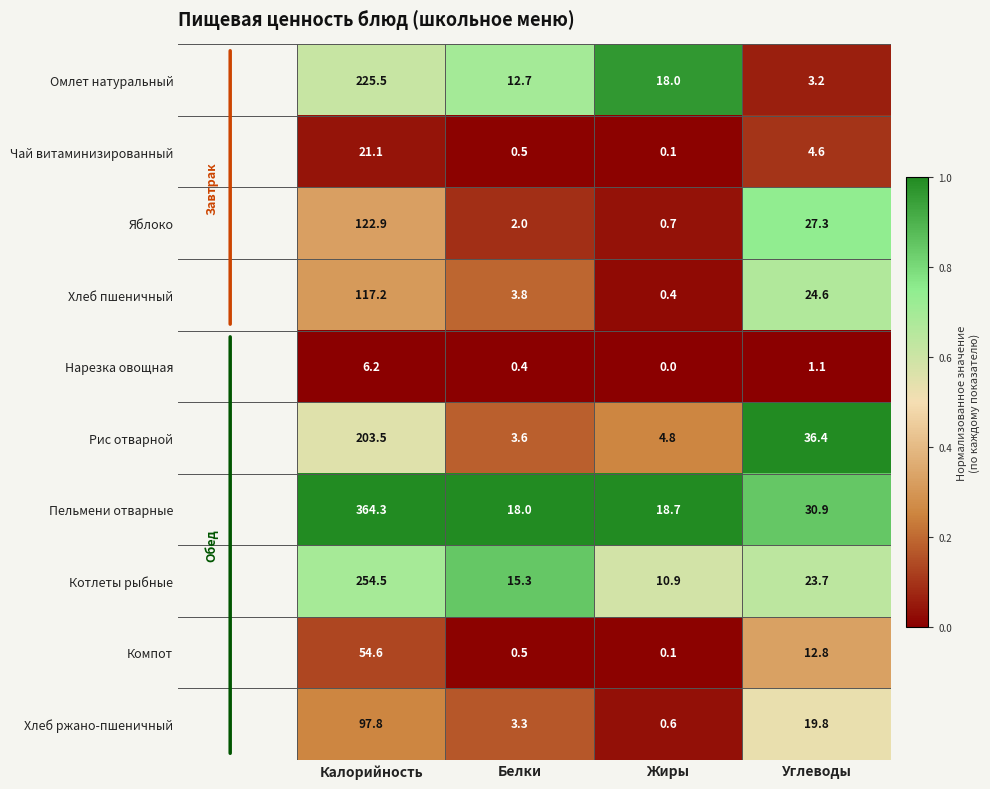

At which category is the sum across all series the highest?

Калорийность